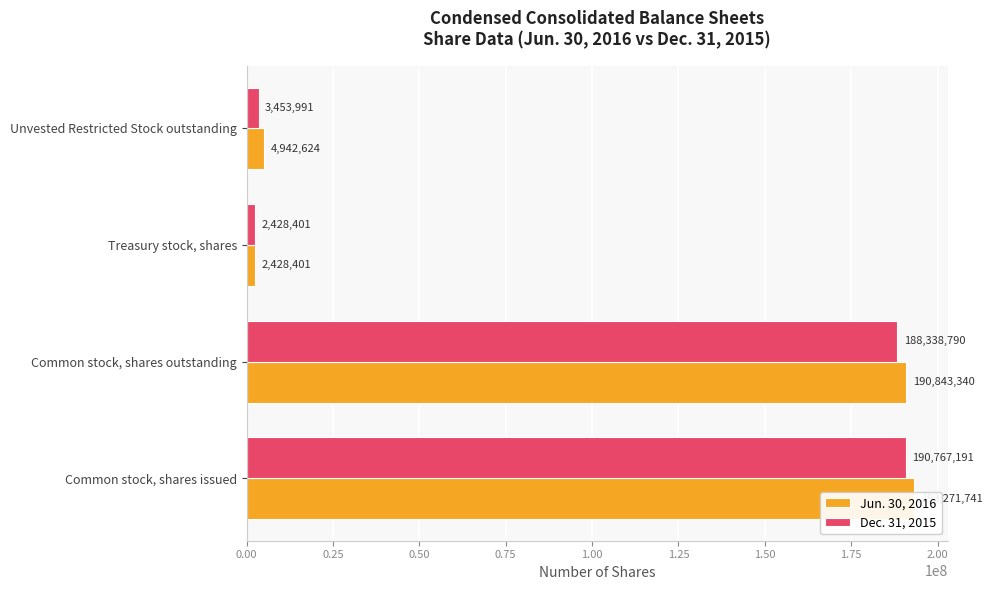

How many distinct data groups are displayed?

2